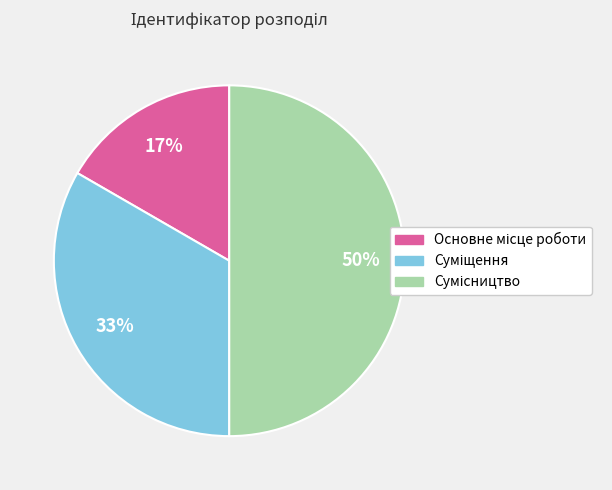

To the nearest percent, what is the difference between the largest and smallest slice percentages?

33%